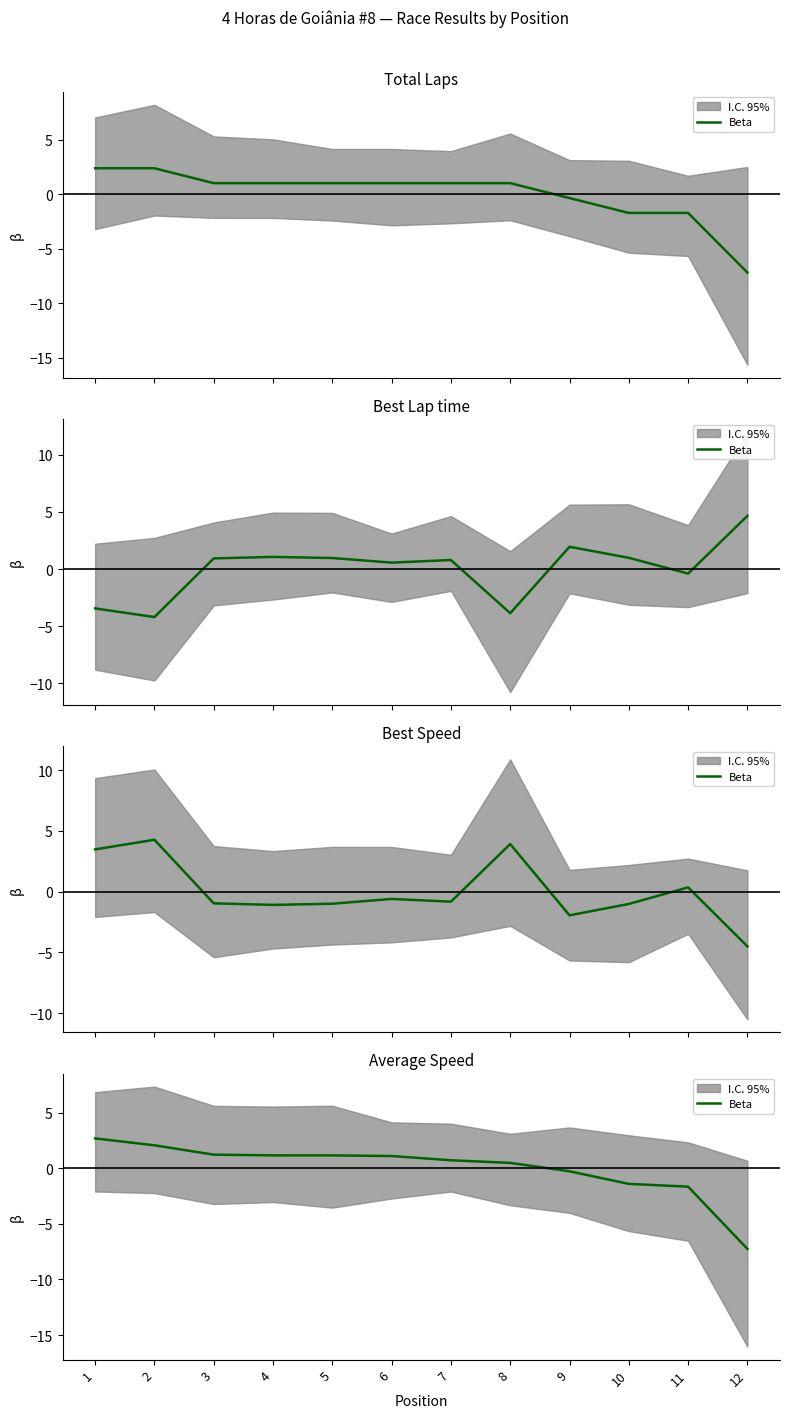

List the labels in order of value, smallest first.

12, 11, 10, 9, 8, 7, 6, 5, 4, 3, 2, 1